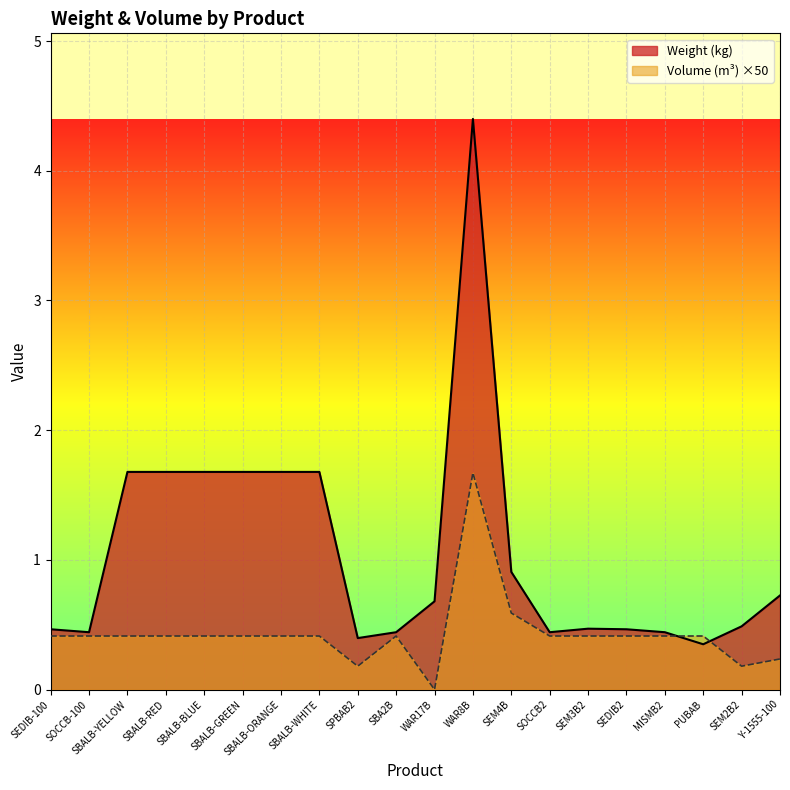

List the series in order of their peak value, lowest first.

Volume (m³) ×50, Weight (kg)